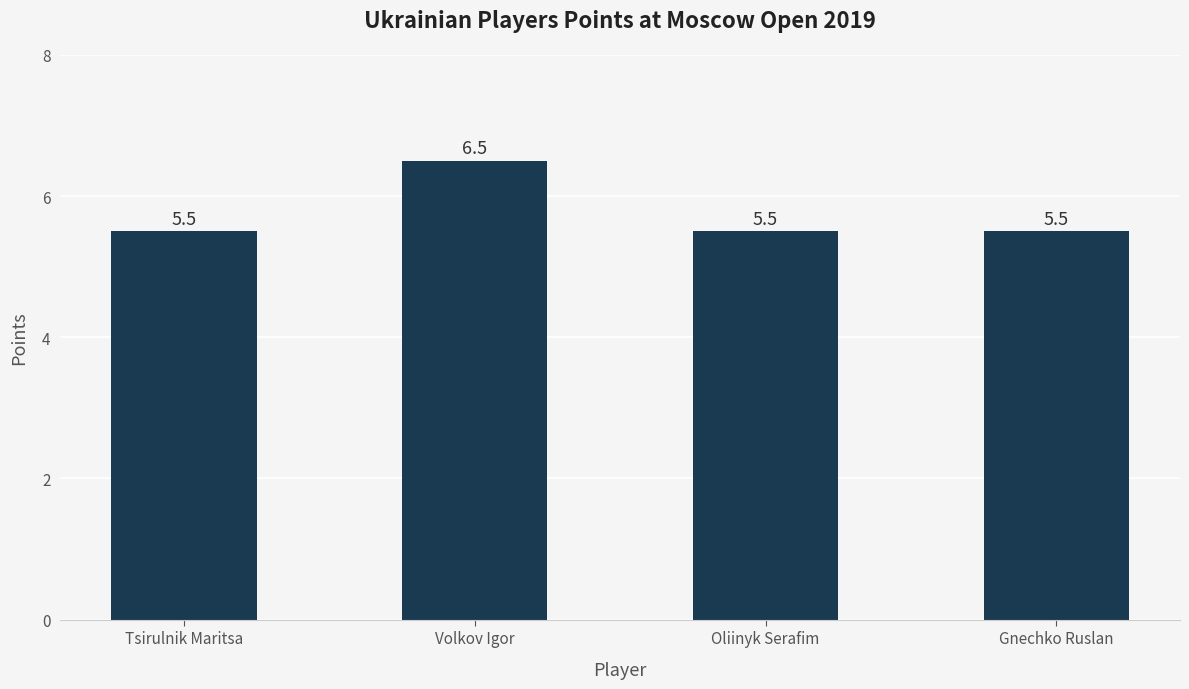

What is the average value?

5.8